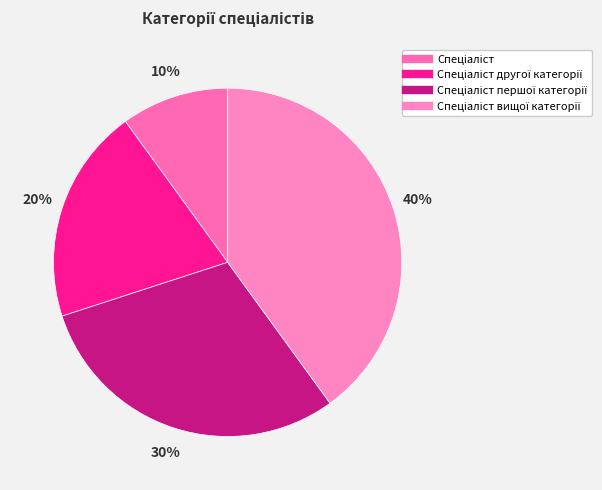

Which category has the biggest portion of the pie?

Спеціаліст вищої категорії